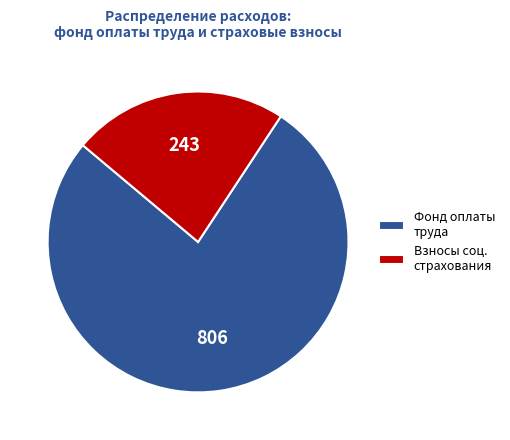

Is it true that Фонд оплаты труда is 77% of the pie?

True